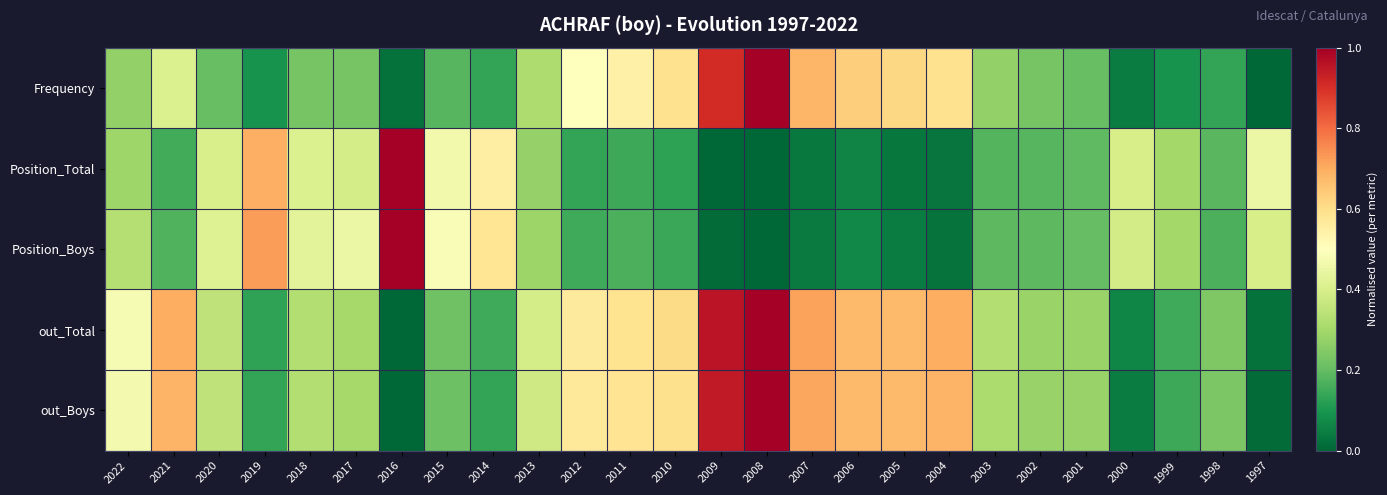

Which series changed the most between 2019 and 2013?

Position_Boys